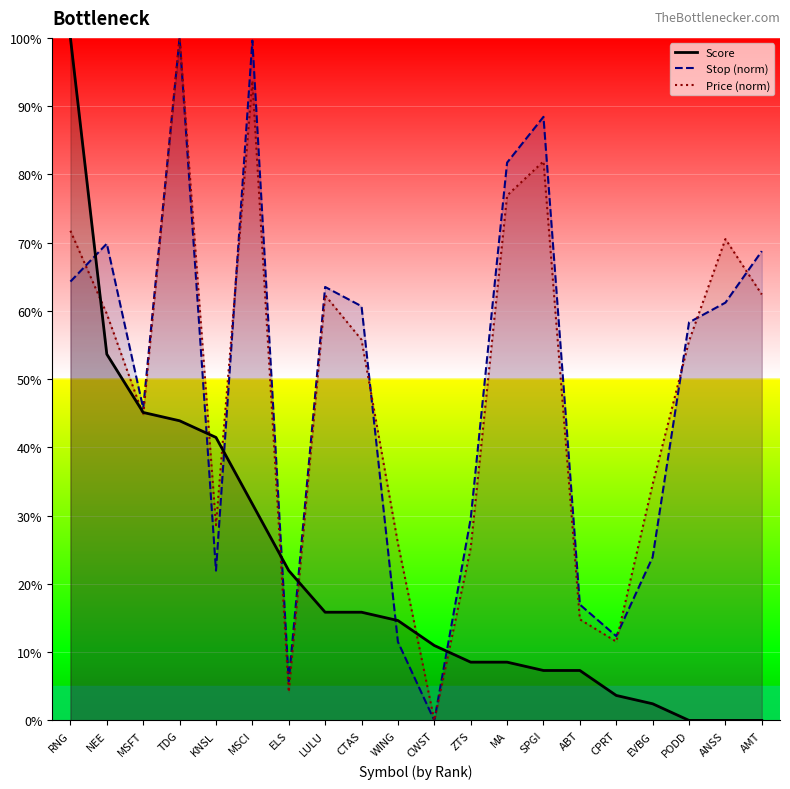

The Score series shows 0.4 at KNSL. True or false?

True